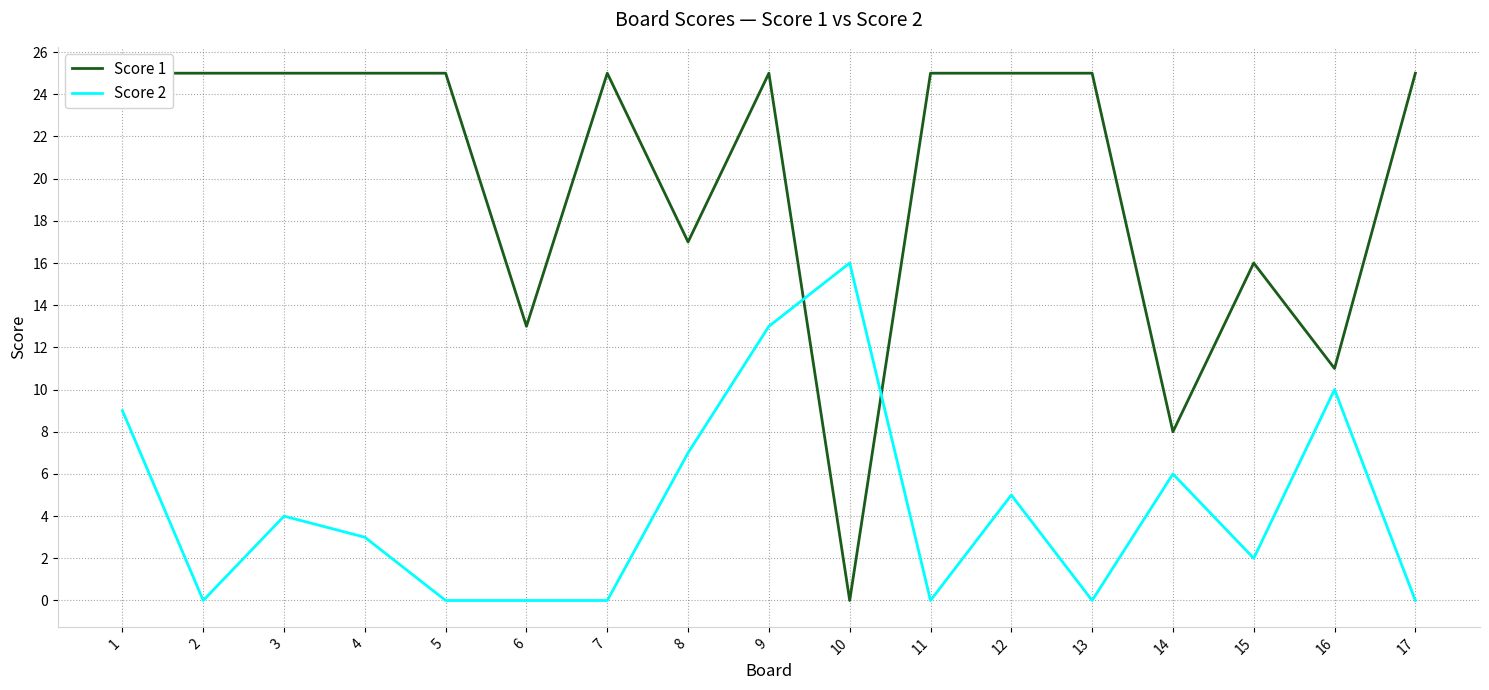

Is the value of Score 2 at 17 greater than the value of Score 1 at 14?

No